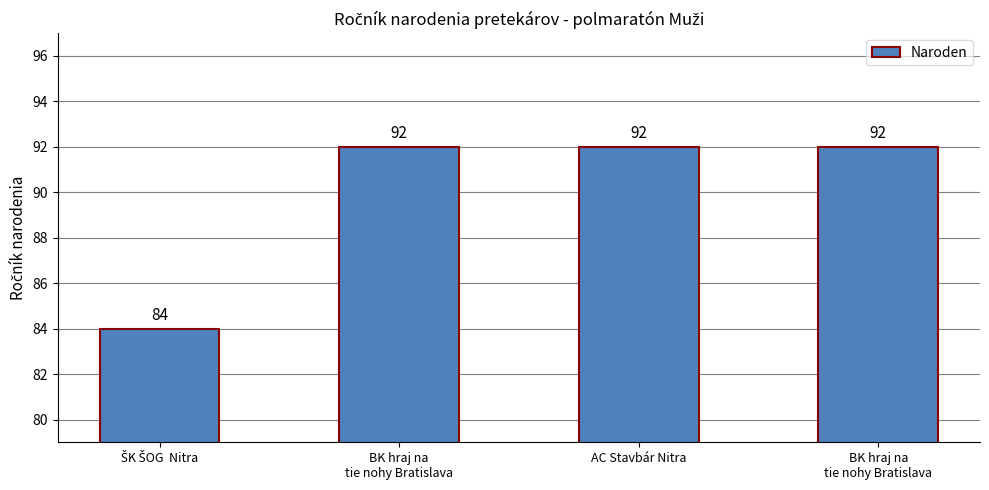

The chart shows a value of 53 at ŠK ŠOG  Nitra. True or false?

False